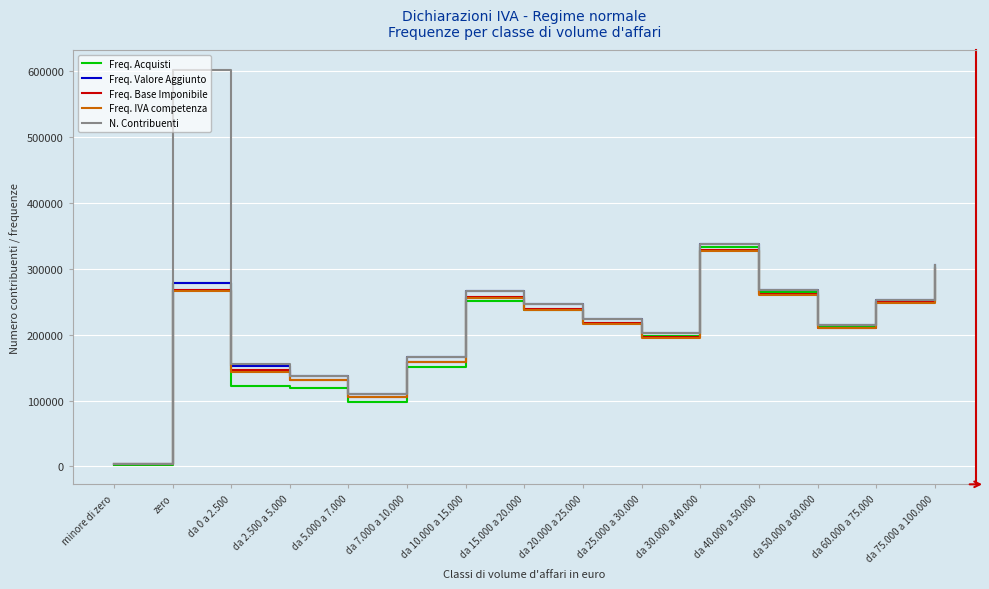

What is the maximum value for N. Contribuenti?

602153